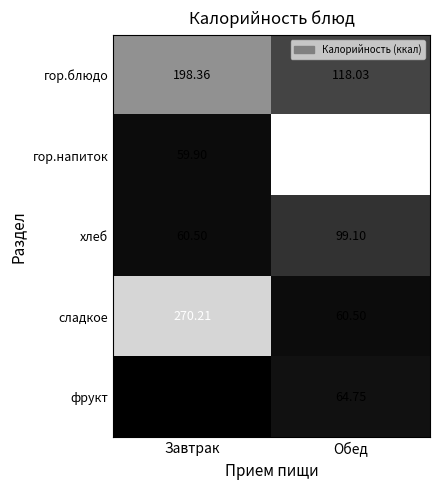

Which category has the lowest value in the гор.напиток series?

Завтрак